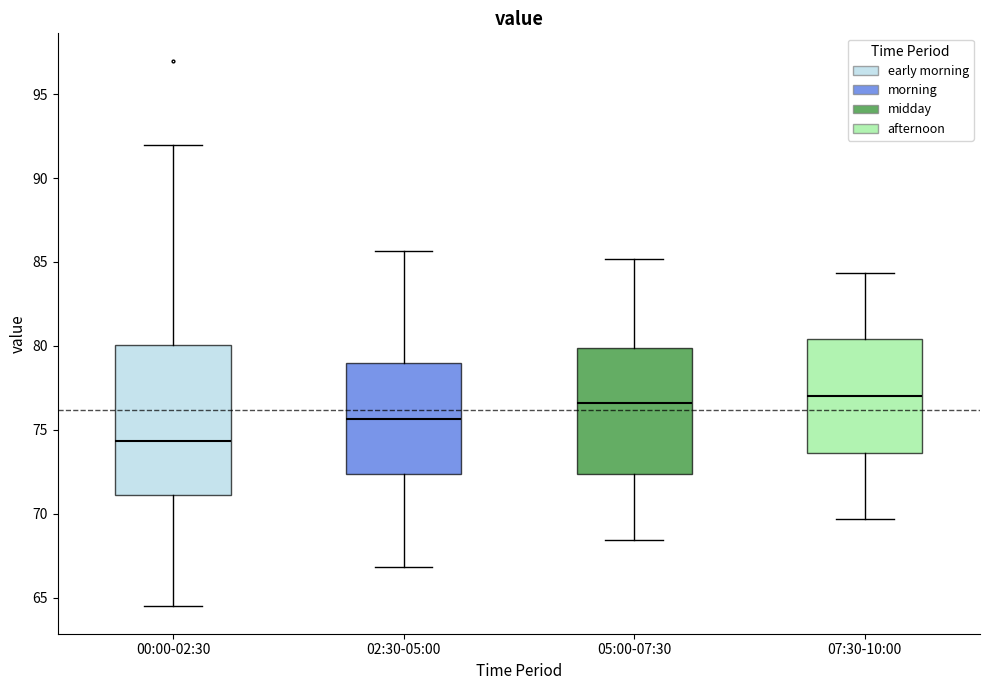

Which box is the tallest, from its lower edge to its upper edge?

00:00-02:30